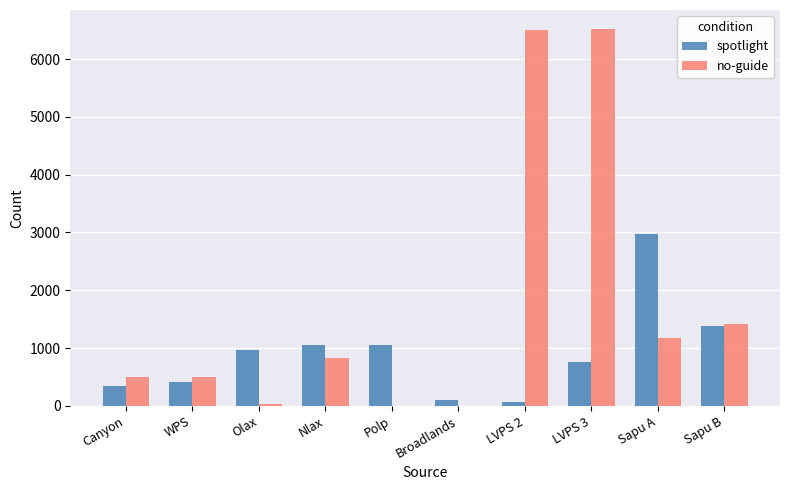

How many groups of bars are there?

10